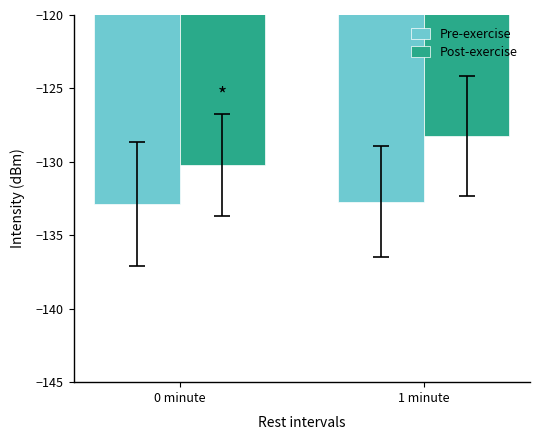

Reading left to right, list all the values displayed in this chart.

Pre-exercise: -132.9	-132.7
Post-exercise: -130.2	-128.3